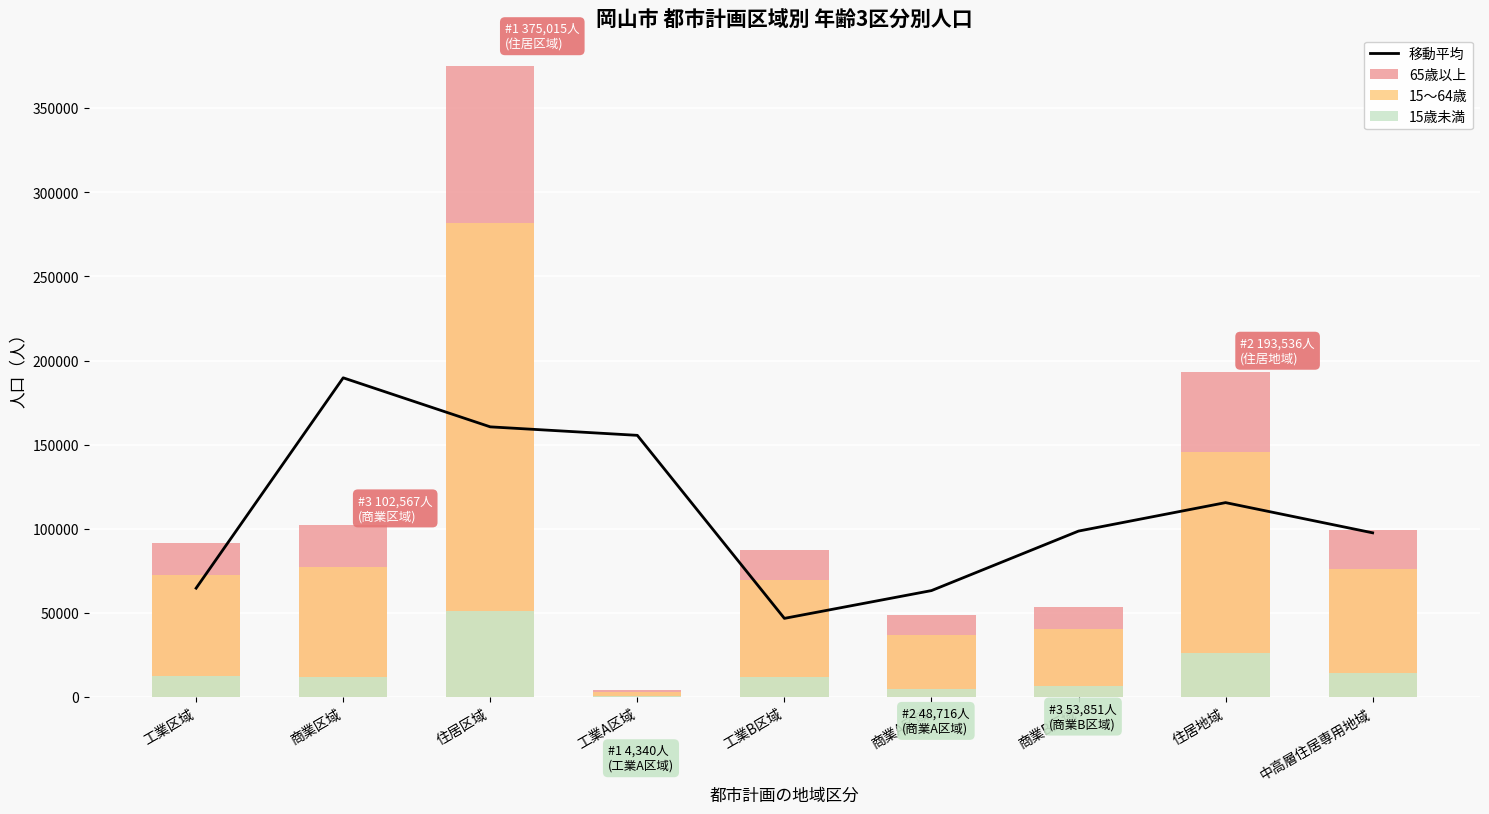

The value of 15～64歳 at 商業B区域 is 40626.0. True or false?

True